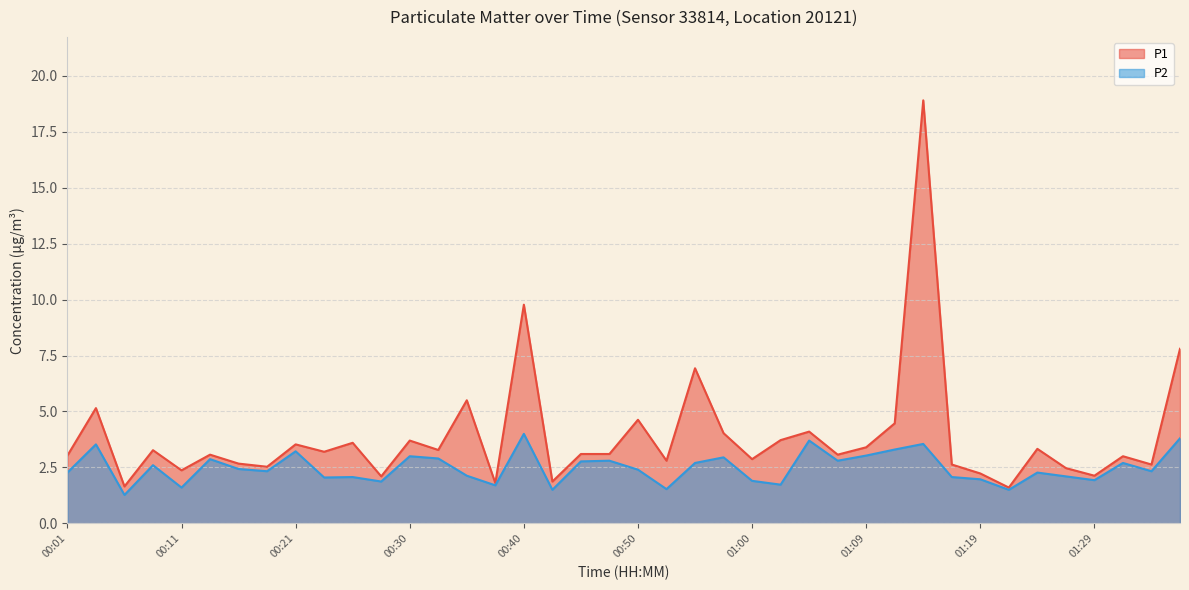

Where does the P2 series first go above 2?

00:01